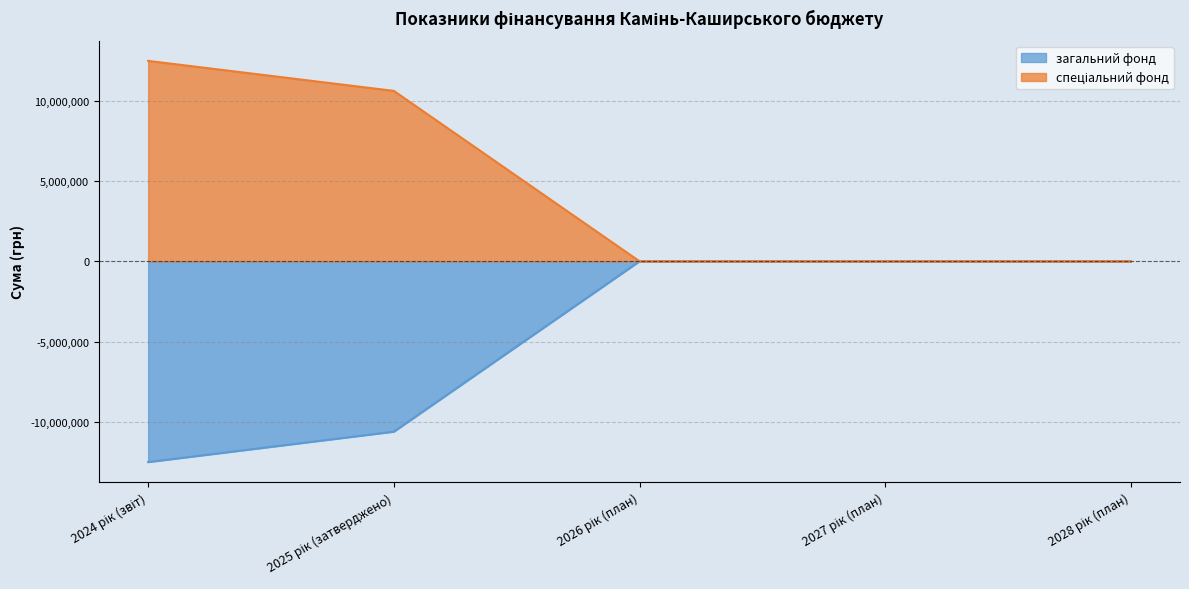

Does the chart have visible grid lines?

Yes